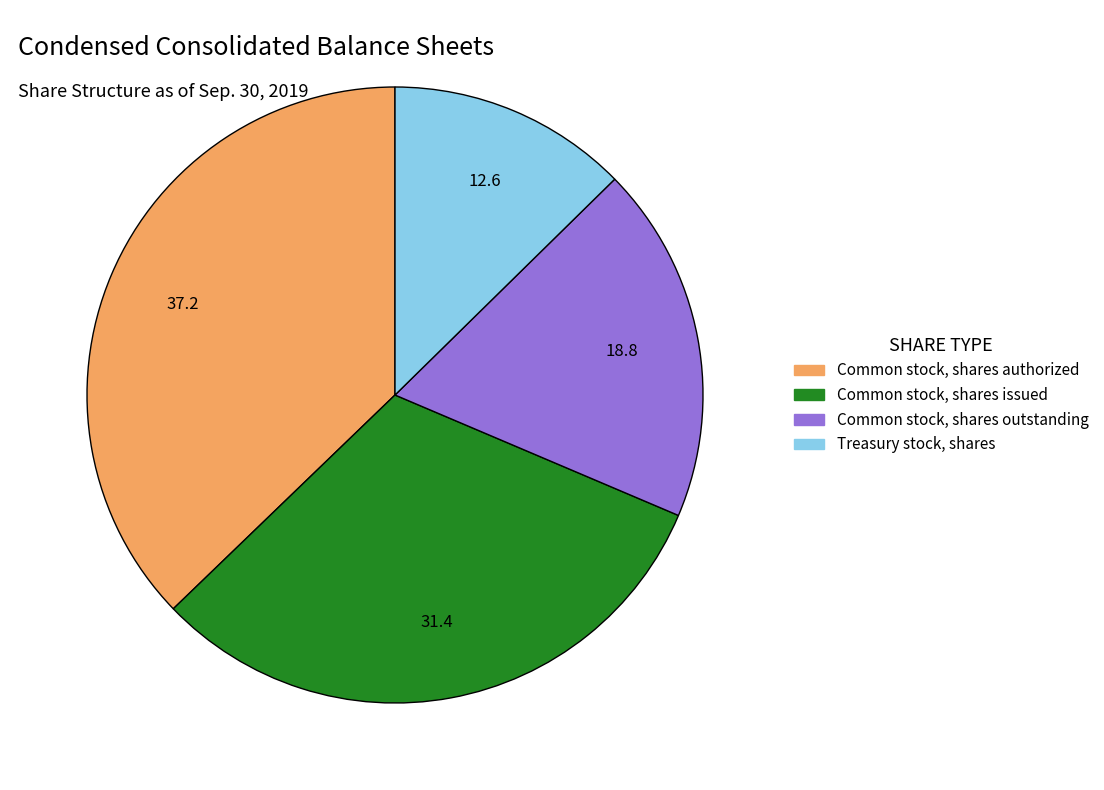

Do Treasury stock, shares and Common stock, shares issued together represent more than half of the pie?

No